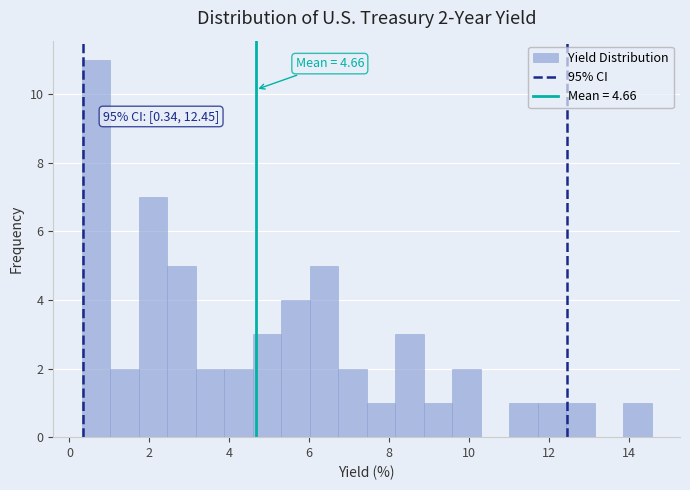

Around what value on the x-axis is the tallest bar? Give the approximate position of its centre, as read against the axis.

0.6